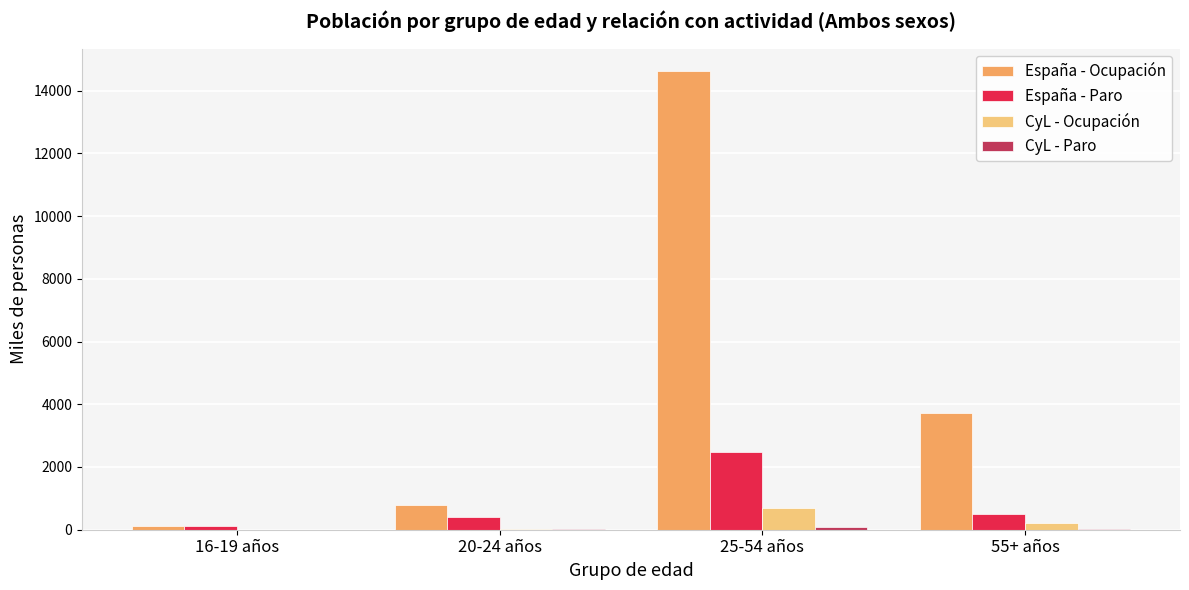

At which label is España - Ocupación closest to 7357?

55+ años